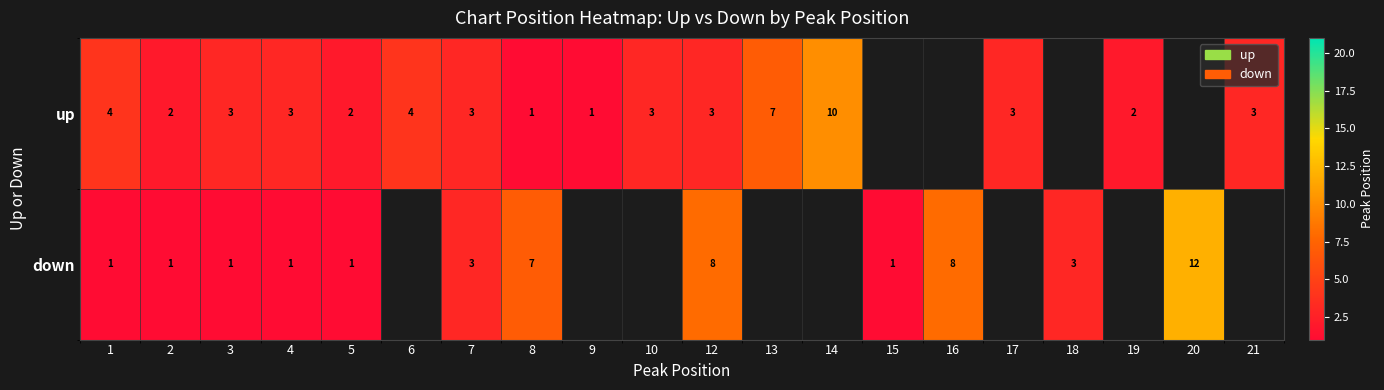

The value of up at 6 is 7. True or false?

False